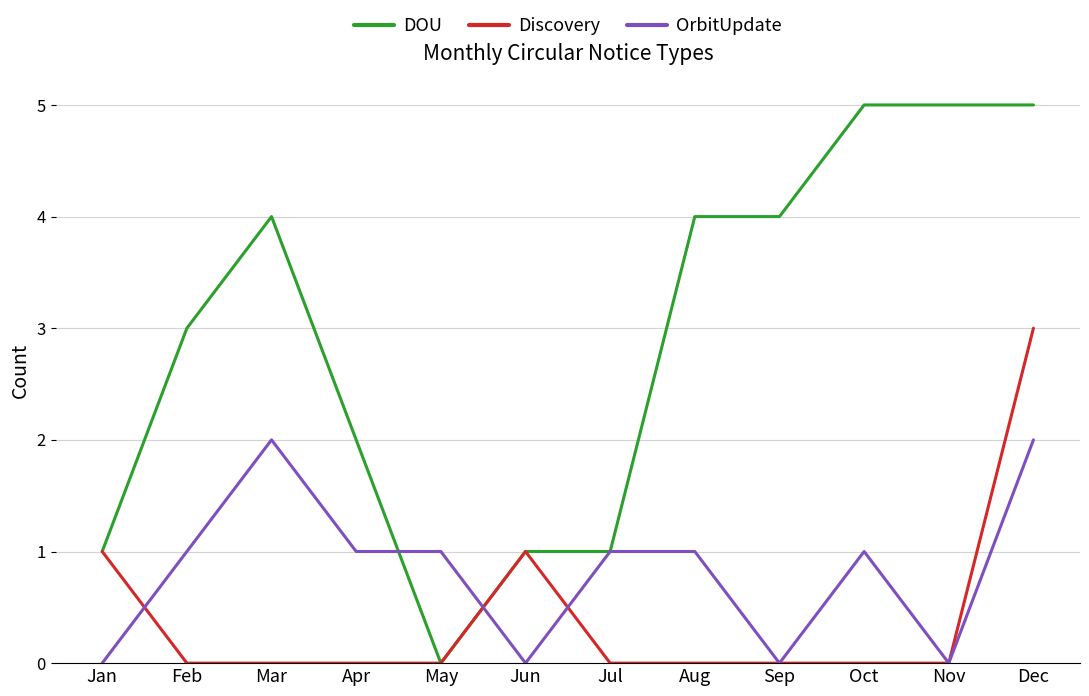

Between May and Sep, which series saw the biggest shift?

DOU